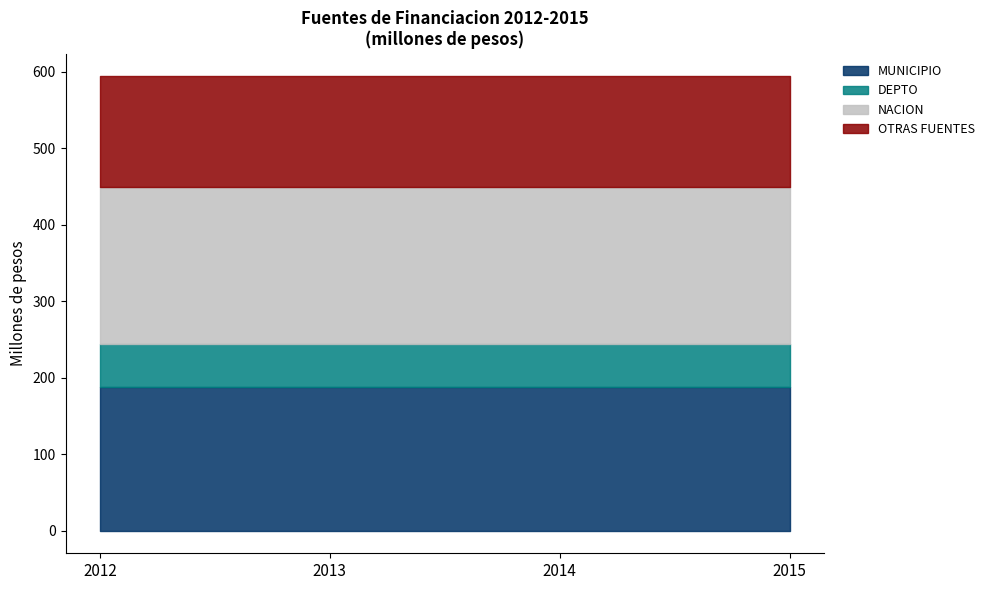

What is the total value across all series at 2013?

593.8